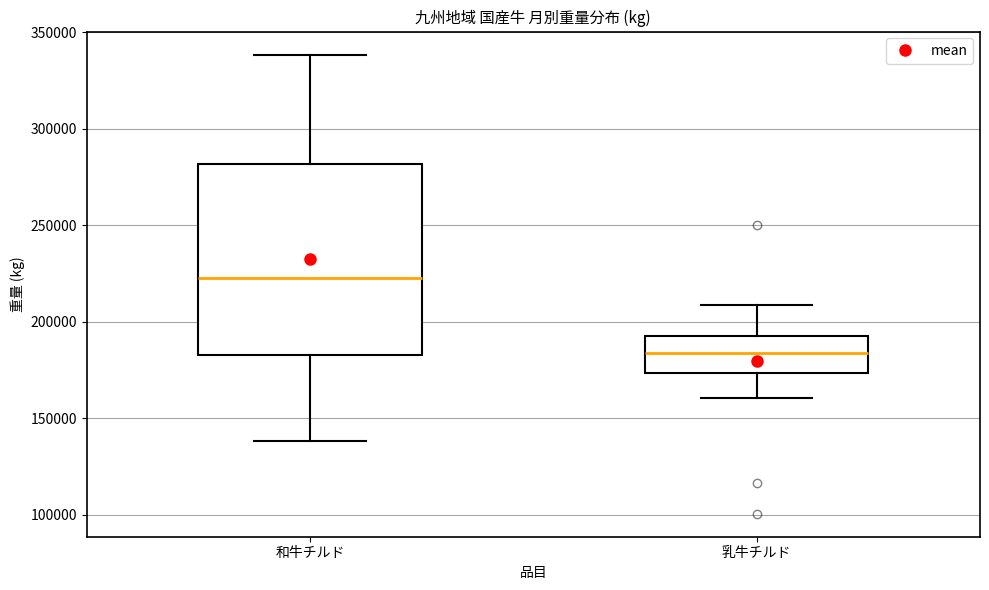

Which box is the tallest, from its lower edge to its upper edge?

和牛チルド